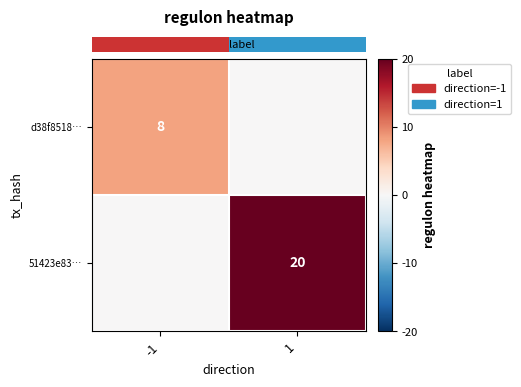

How many data points in row_1 are less than 20?

1